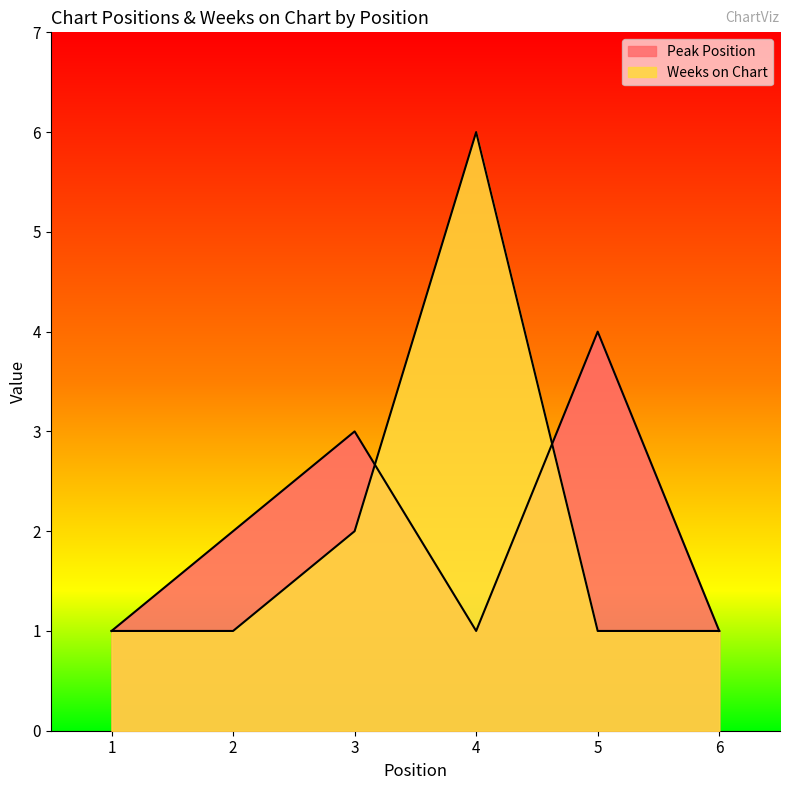

At how many categories does at least one series exceed 4?

1